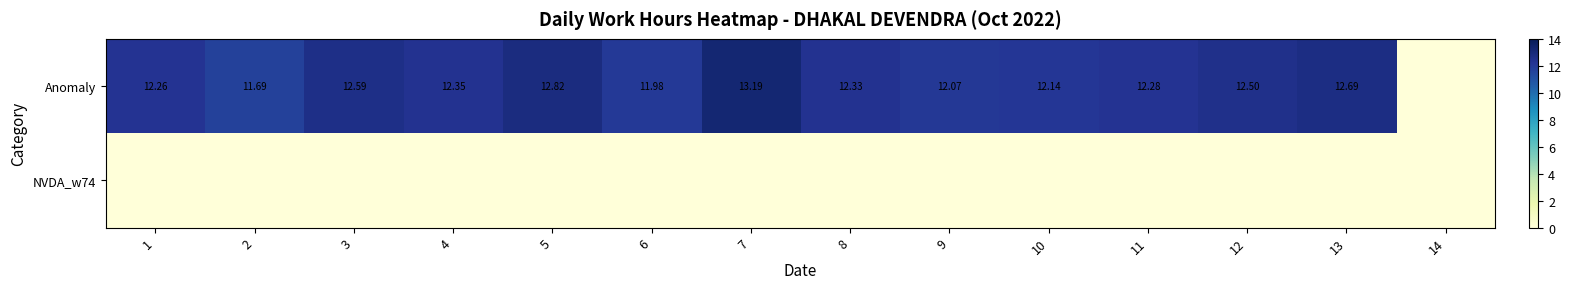

Is it true that Anomaly equals 22.3 at 5?

False